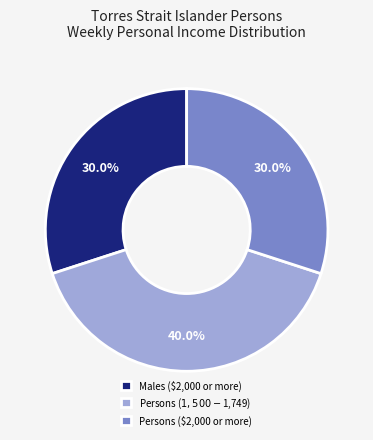

Combined, do Persons ($2,000 or more) and Males ($2,000 or more) account for over 50%?

Yes